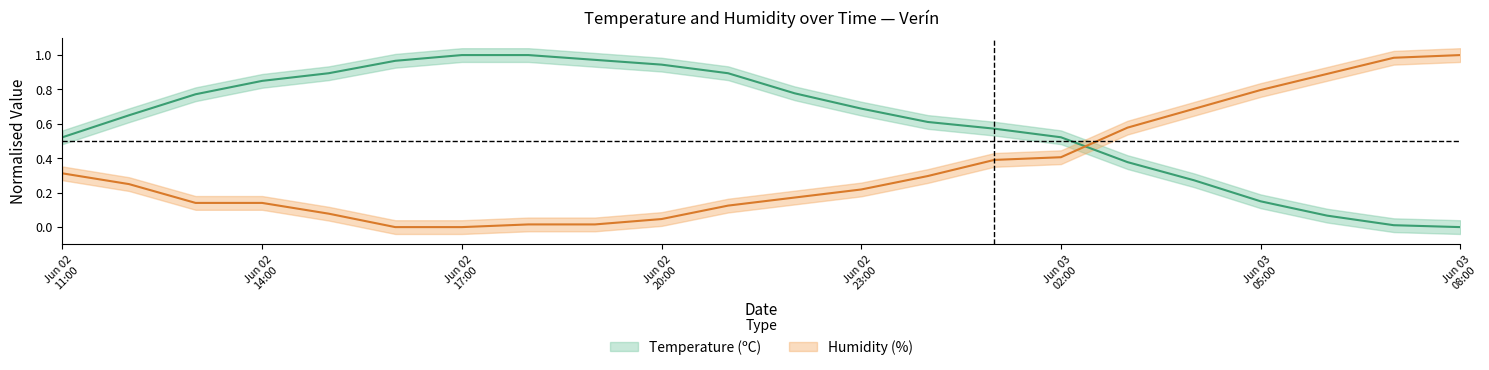

True or false: Temperature (ºC) and Humidity (%) cross at least once.

True